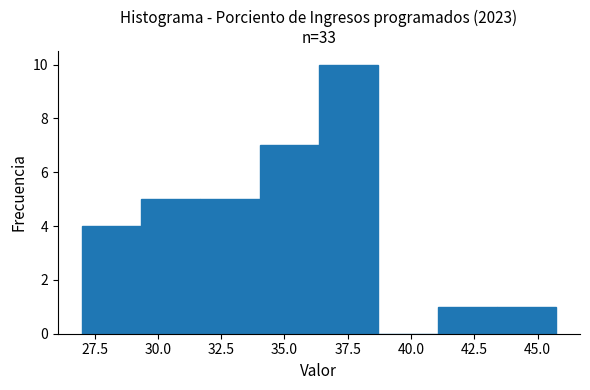

Reading left to right, list every bar in this chart as the range it spans on the x-axis followed by its height. Neither the bar edges nor the heights are printed on the chart, so give them approximately, as read against the axes.

27.0 to 29.5: 4
29.5 to 31.5: 5
31.5 to 34.0: 5
34.0 to 36.5: 7
36.5 to 38.5: 10
38.5 to 41.0: 0
41.0 to 43.5: 1
43.5 to 45.5: 1